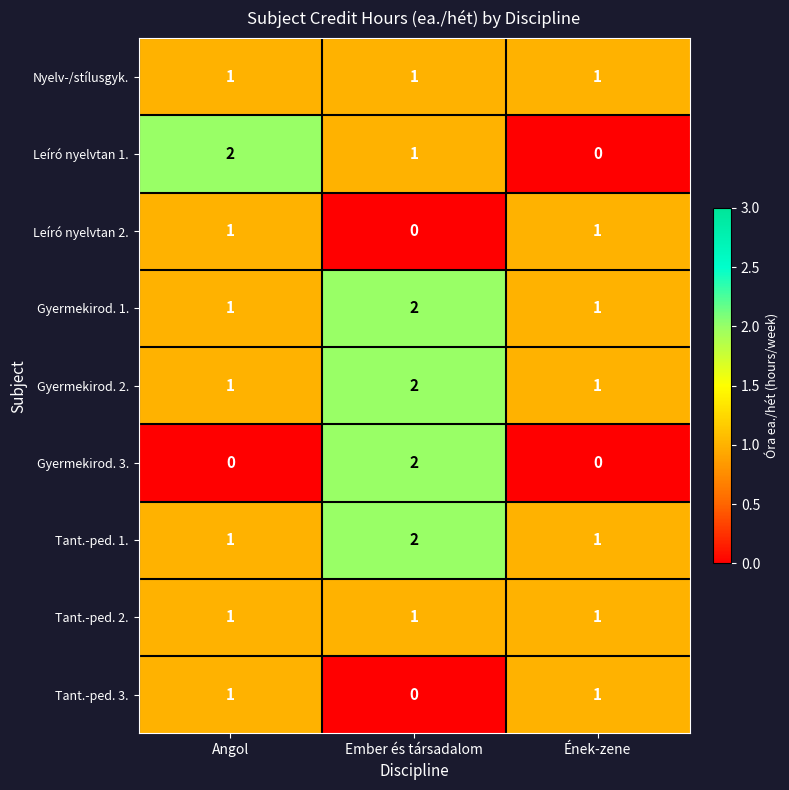

Reading left to right, extract all data points from this chart.

Nyelv-/stílusgyk.: 1	1	1
Leíró nyelvtan 1.: 2	1	0
Leíró nyelvtan 2.: 1	0	1
Gyermekirod. 1.: 1	2	1
Gyermekirod. 2.: 1	2	1
Gyermekirod. 3.: 0	2	0
Tant.-ped. 1.: 1	2	1
Tant.-ped. 2.: 1	1	1
Tant.-ped. 3.: 1	0	1